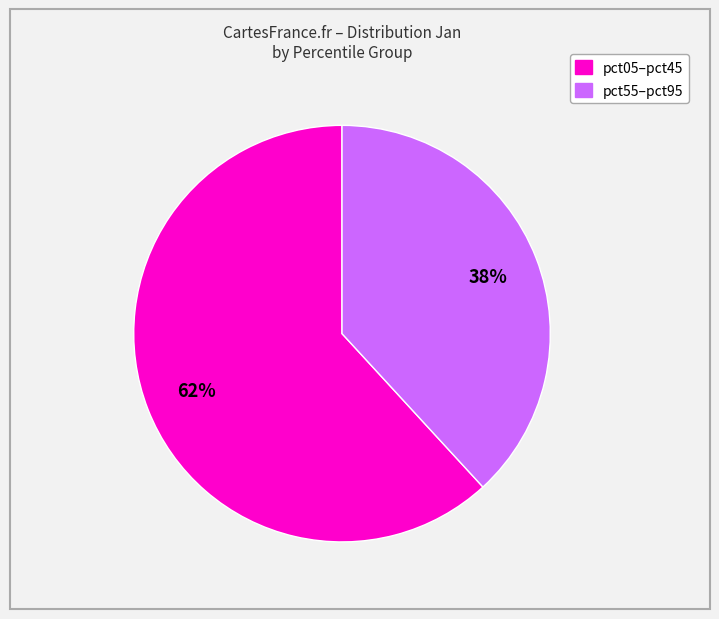

To the nearest percent, what is the difference between the largest and smallest slice percentages?

24%